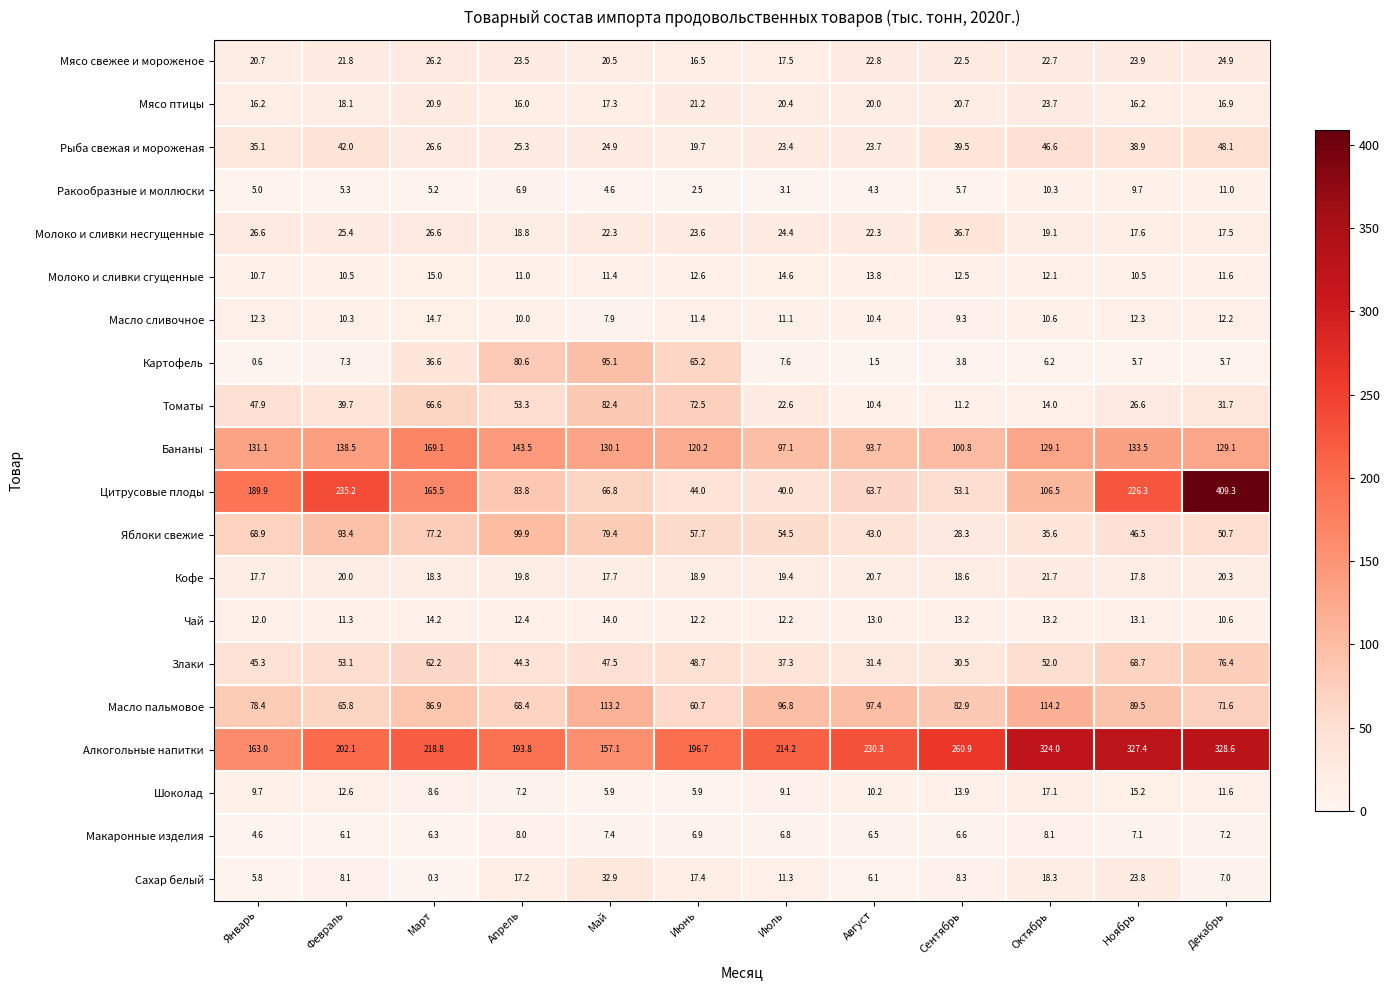

Rank the series by their maximum value, from lowest to highest.

Макаронные изделия, Ракообразные и моллюски, Чай, Масло сливочное, Молоко и сливки сгущенные, Шоколад, Кофе, Мясо птицы, Мясо свежее и мороженое, Сахар белый, Молоко и сливки несгущенные, Рыба свежая и мороженая, Злаки, Томаты, Картофель, Яблоки свежие, Масло пальмовое, Бананы, Алкогольные напитки, Цитрусовые плоды